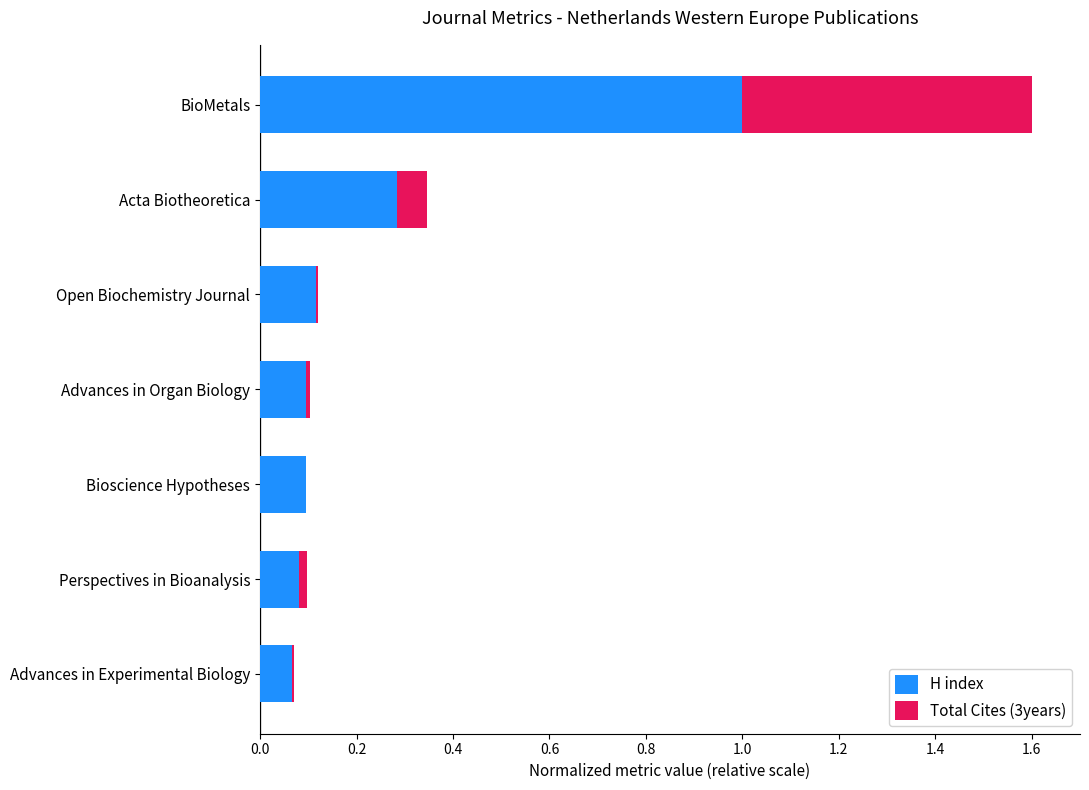

At which category is the sum across all series the highest?

BioMetals